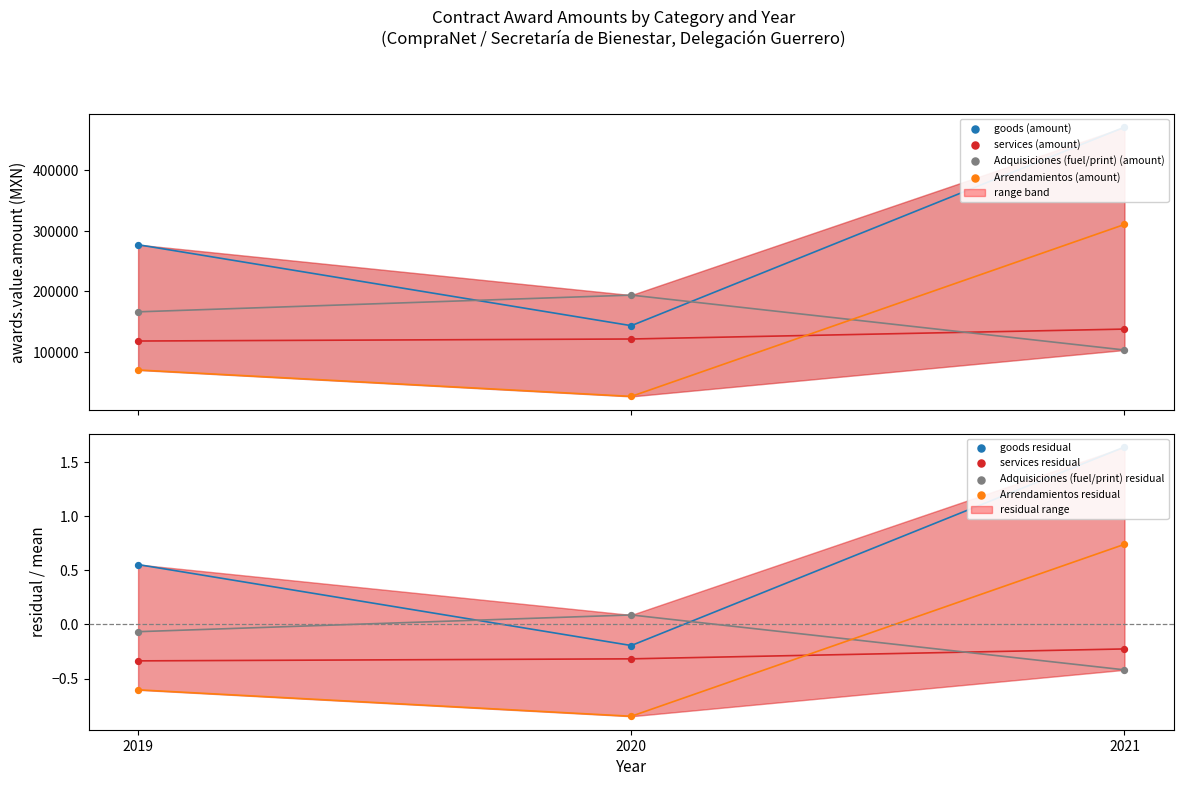

Which series reaches the minimum Y coordinate?

Arrendamientos